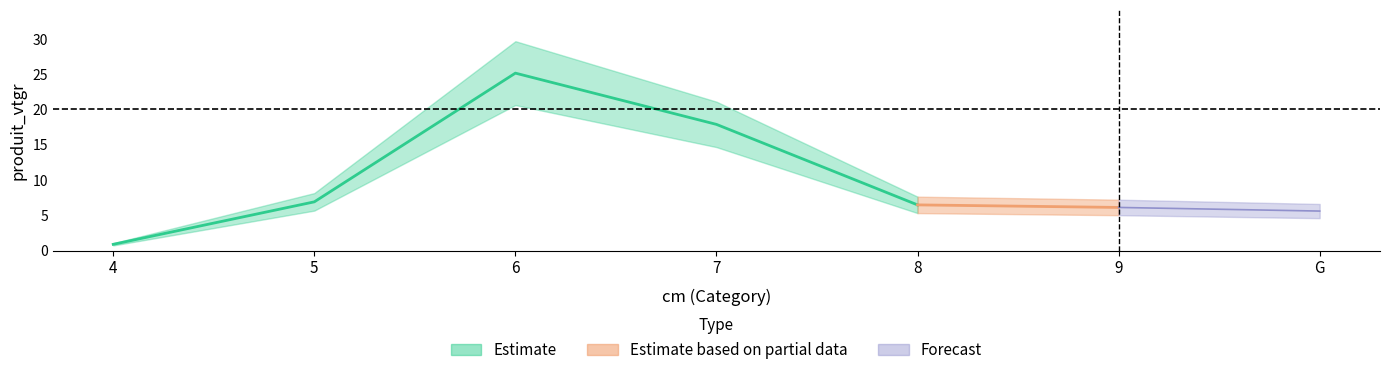

Which category has the lowest value in the produit_vtgr series?

4